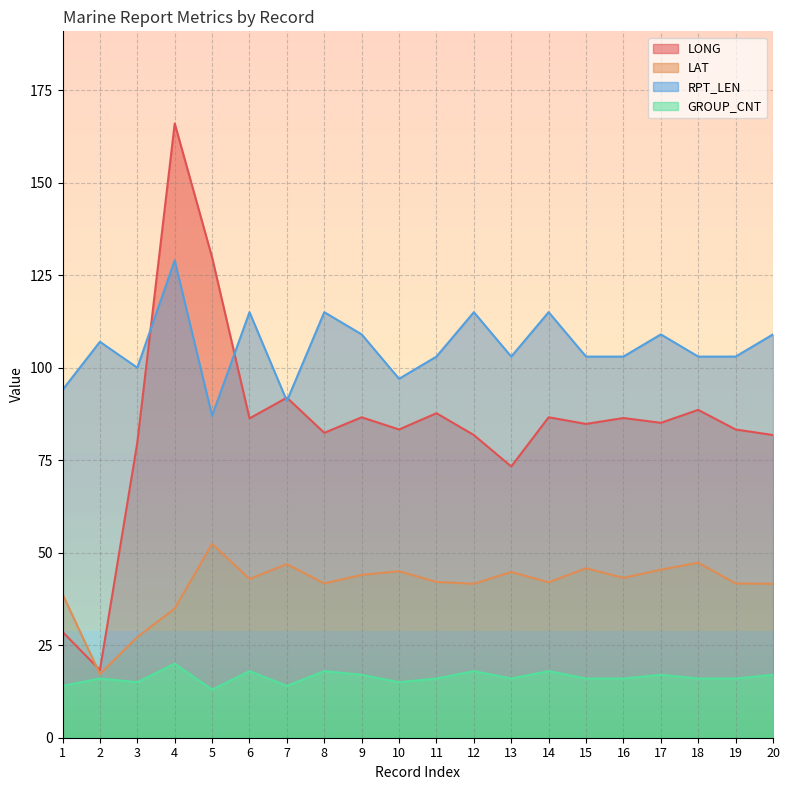

Reading right to left, what are all the values shown in this chart?

LONG: 81.8	83.3	88.6	85.1	86.4	84.8	86.6	73.3	81.8	87.7	83.3	86.6	82.4	91.9	86.3	129.8	166.0	79.8	18.3	28.6
LAT: 41.6	41.7	47.3	45.4	43.2	45.8	42.0	44.8	41.6	42.1	45.0	44.0	41.7	46.9	42.9	52.4	34.9	27.2	17.2	38.8
RPT_LEN: 109.0	103.0	103.0	109.0	103.0	103.0	115.0	103.0	115.0	103.0	97.0	109.0	115.0	91.0	115.0	87.0	129.0	100.0	107.0	94.0
GROUP_CNT: 17.0	16.0	16.0	17.0	16.0	16.0	18.0	16.0	18.0	16.0	15.0	17.0	18.0	14.0	18.0	13.0	20.0	15.0	16.0	14.0